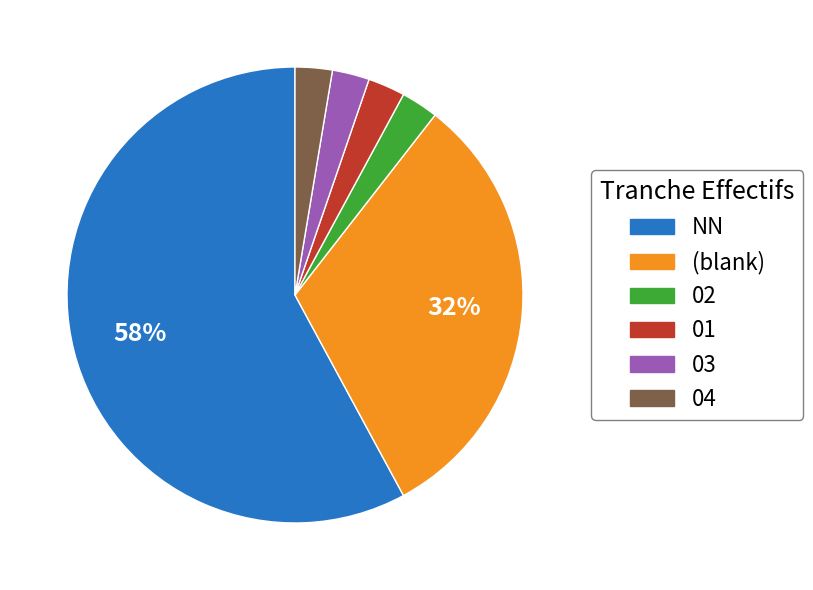

Is there any slice that represents more than half of the pie?

Yes